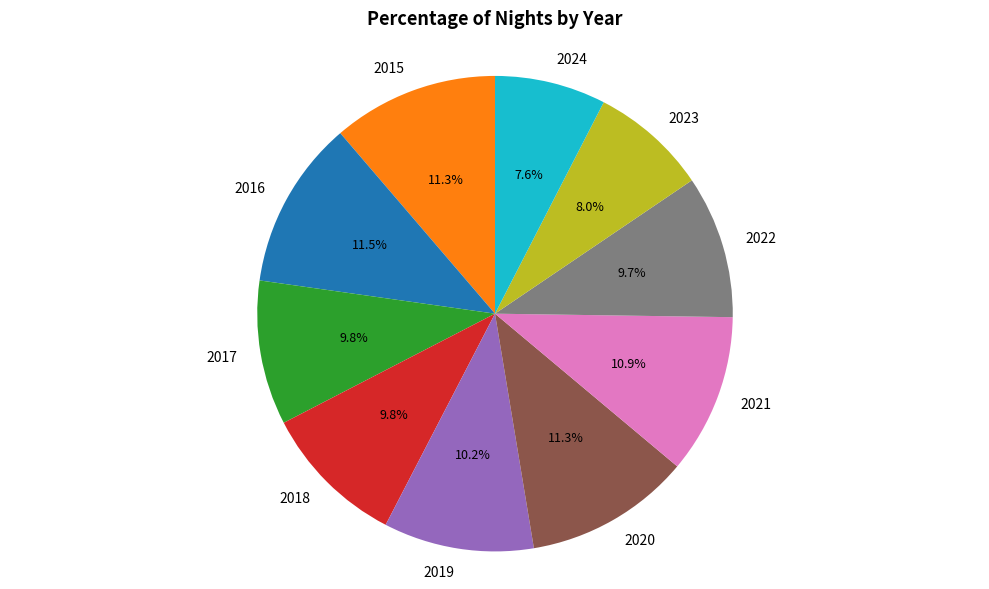

How many segments does this pie chart have?

10